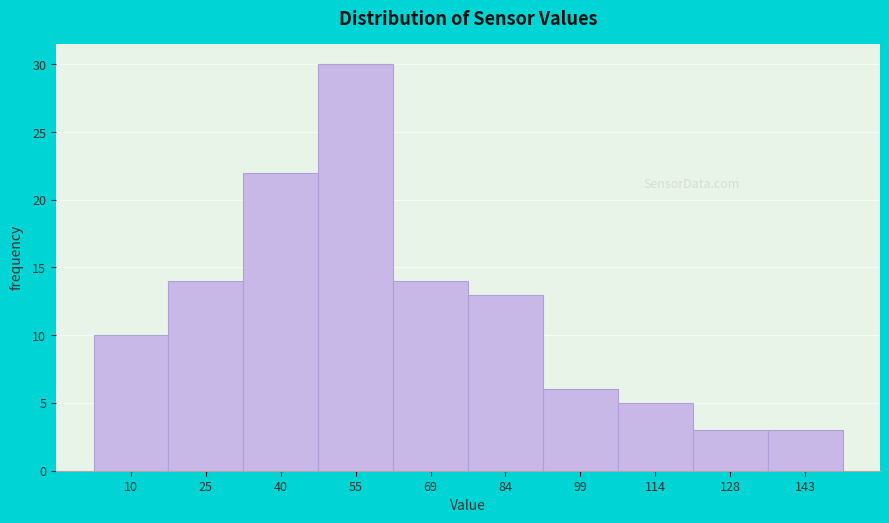

Reading left to right, what are all the values shown in this chart?

10=10	25=14	40=22	55=30	69=14	84=13	99=6	114=5	128=3	143=3